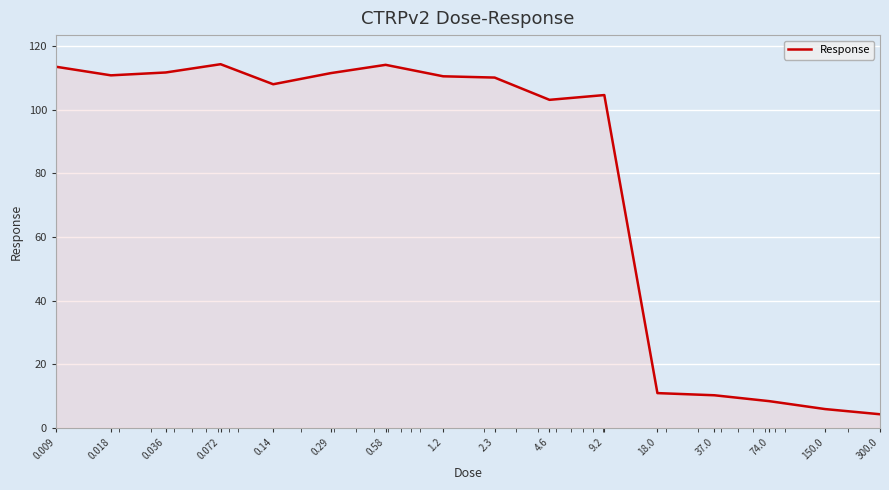

How many lines are shown in the chart?

1